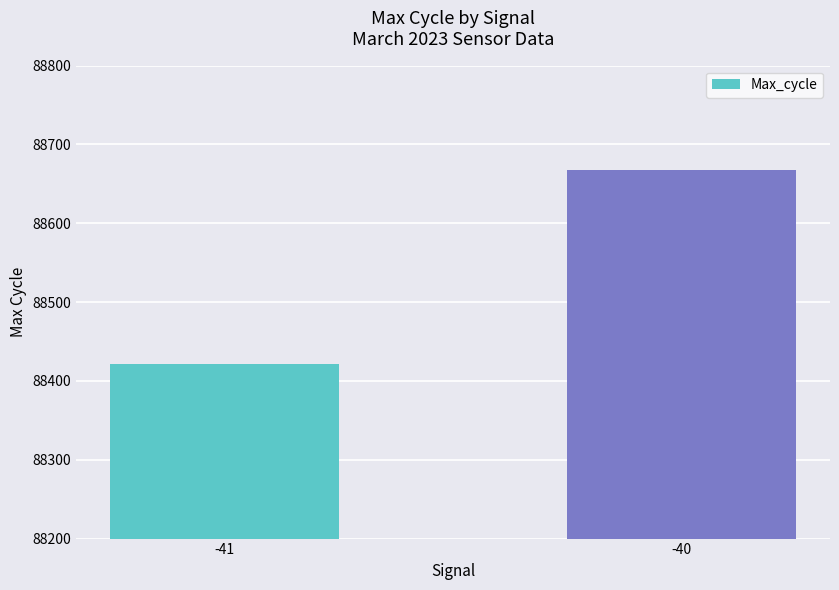

What is the value of the 2nd bar from the left?

88667